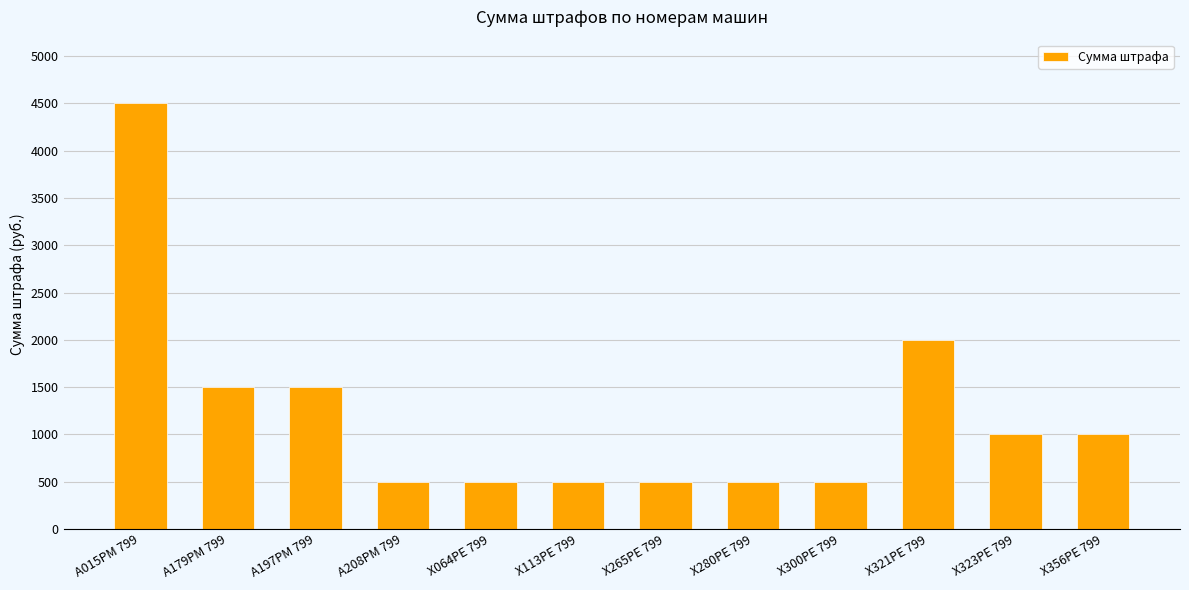

What is the label of the 10th bar from the left?

Х321РЕ 799